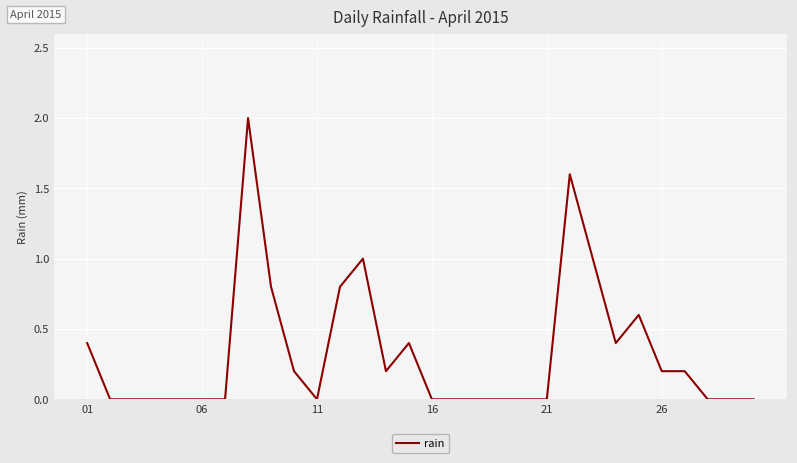

What is the greatest value displayed?

2.0